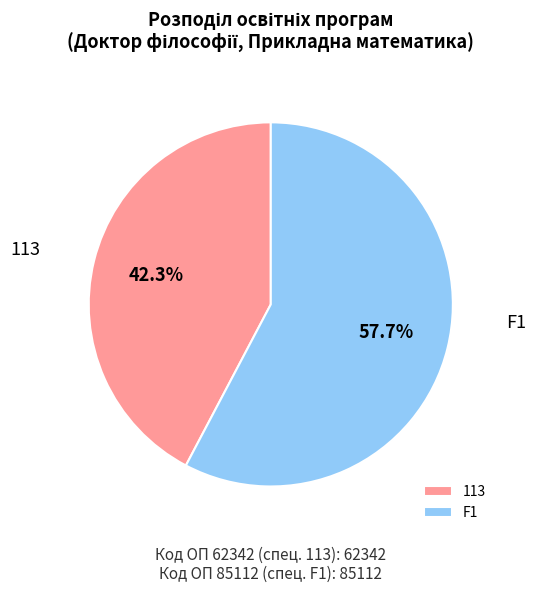

Count the number of slices in the pie.

2